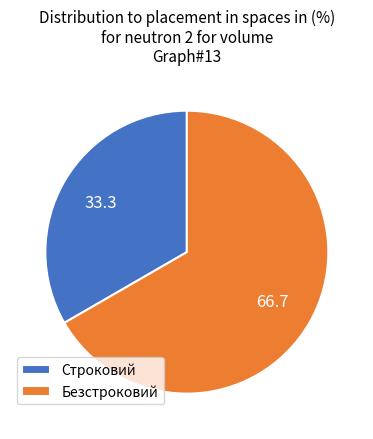

Rank the categories by value from highest to lowest.

Безстроковий, Строковий